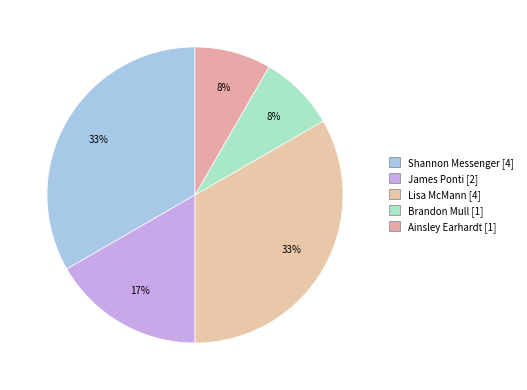

Count the number of slices in the pie.

5